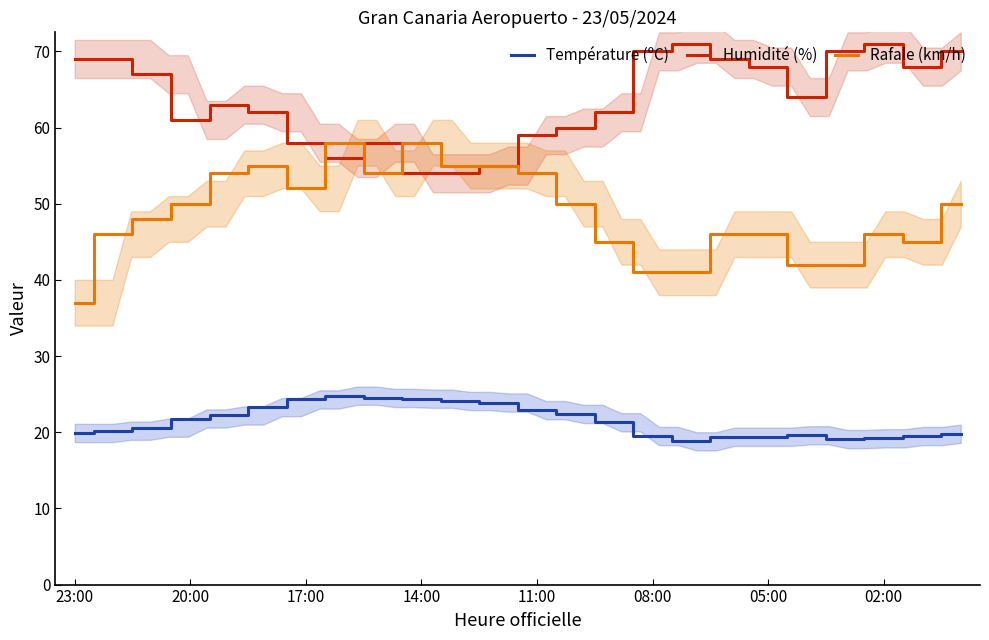

How many interior local peaks does the Rafale (km/h) series have?

4